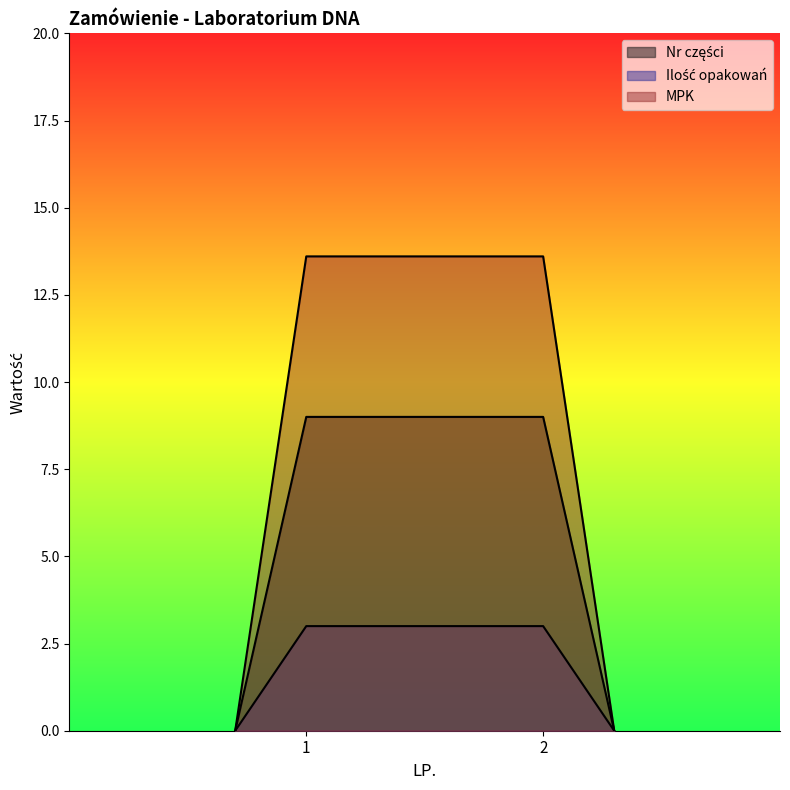

What is the greatest value displayed?

13.6